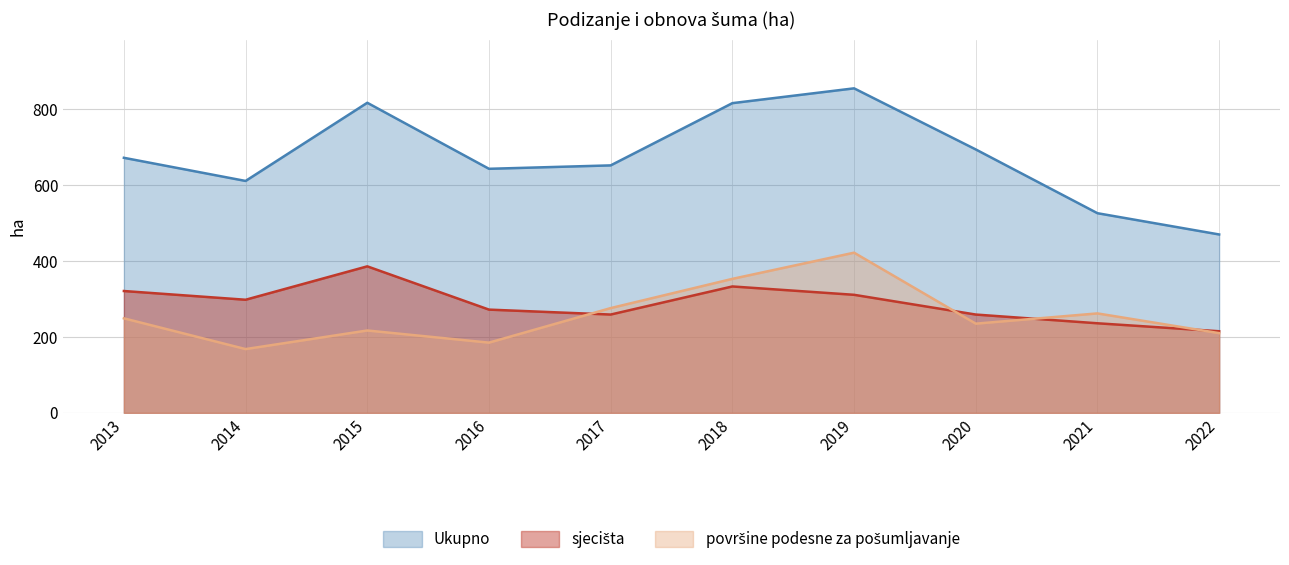

Does the chart have visible grid lines?

Yes